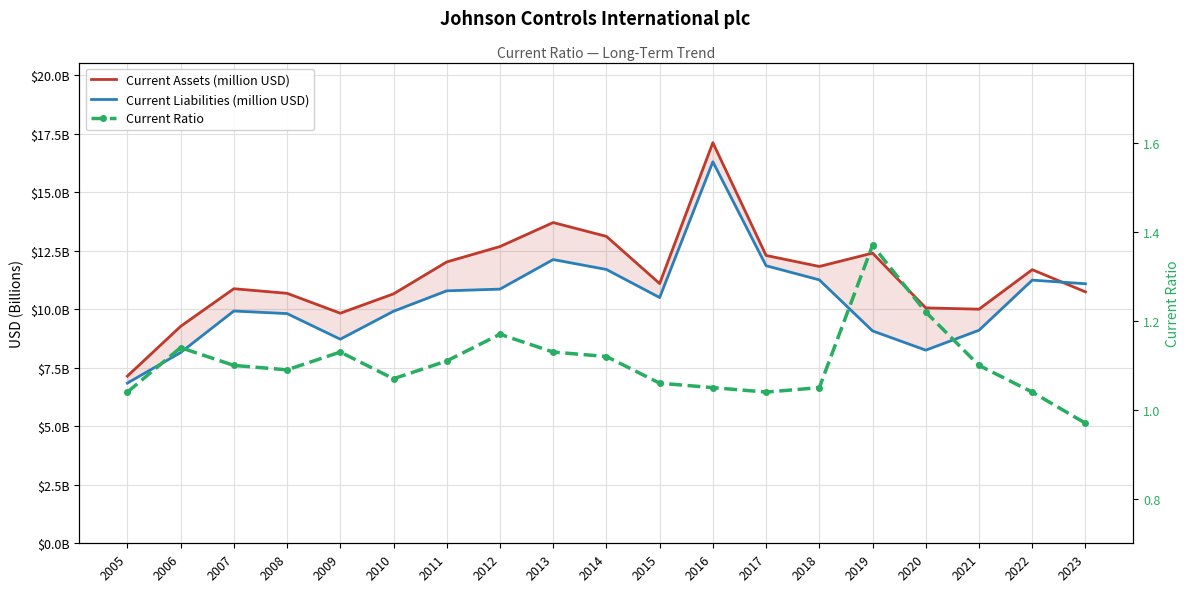

At which label does Current Ratio first exceed 1?

2005